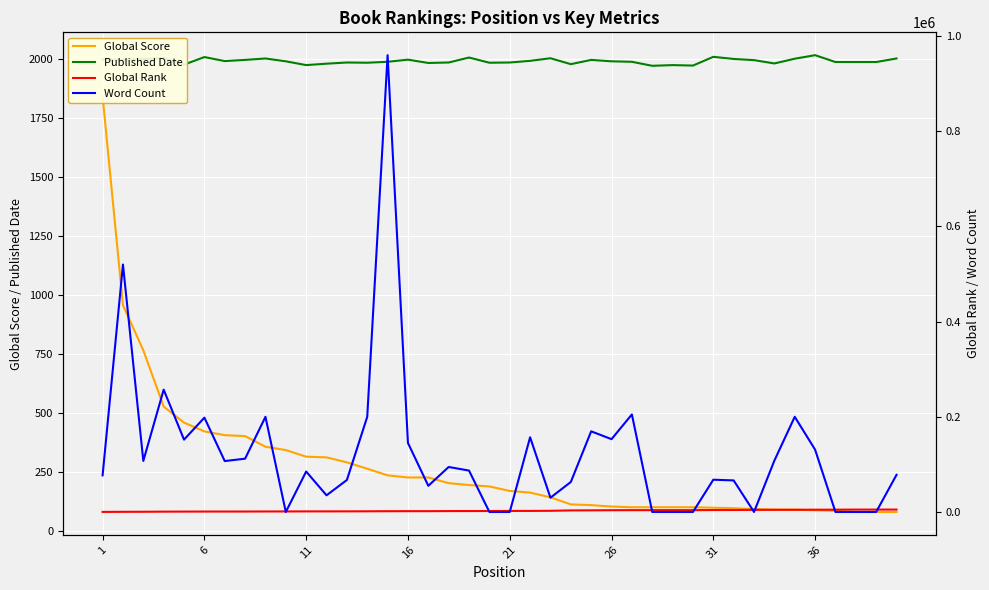

What is the maximum value for Published Date?

2015